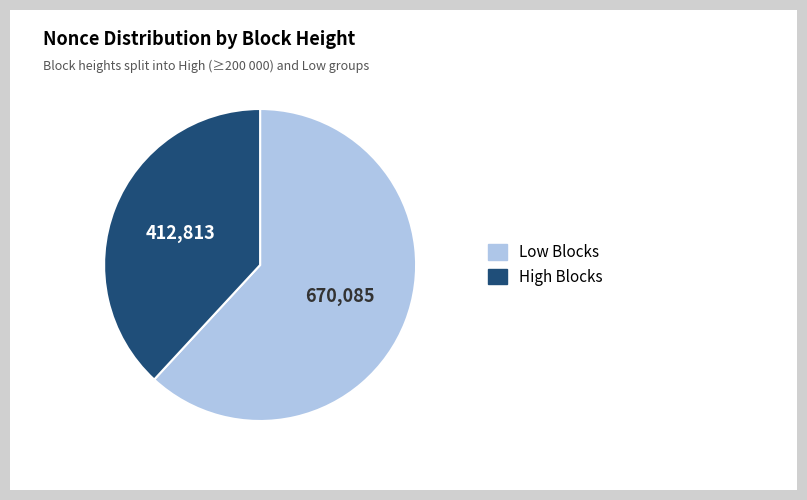

Does any single category account for the majority?

Yes